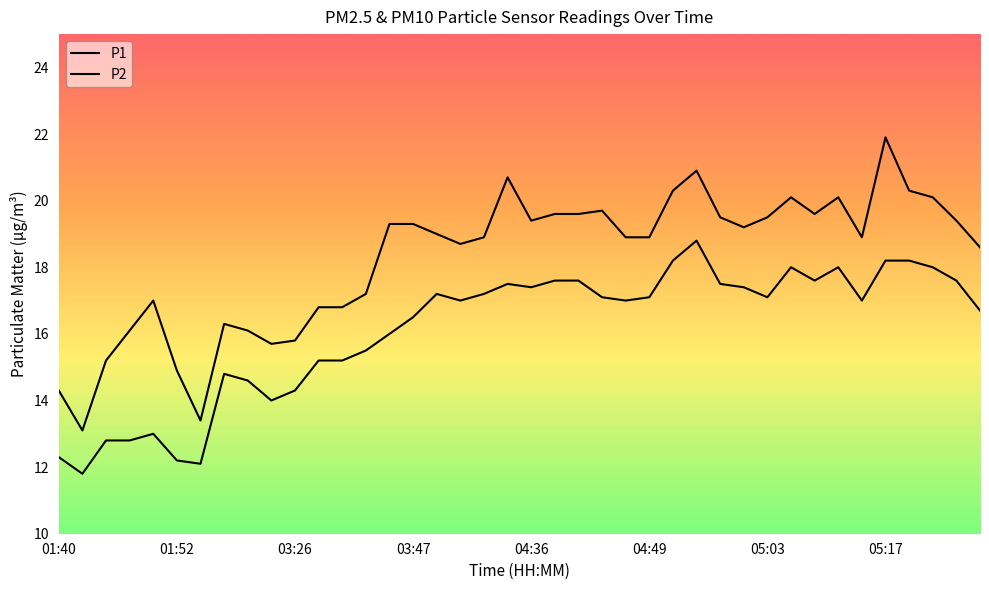

What is the label of the 7th point from the left?

02:16